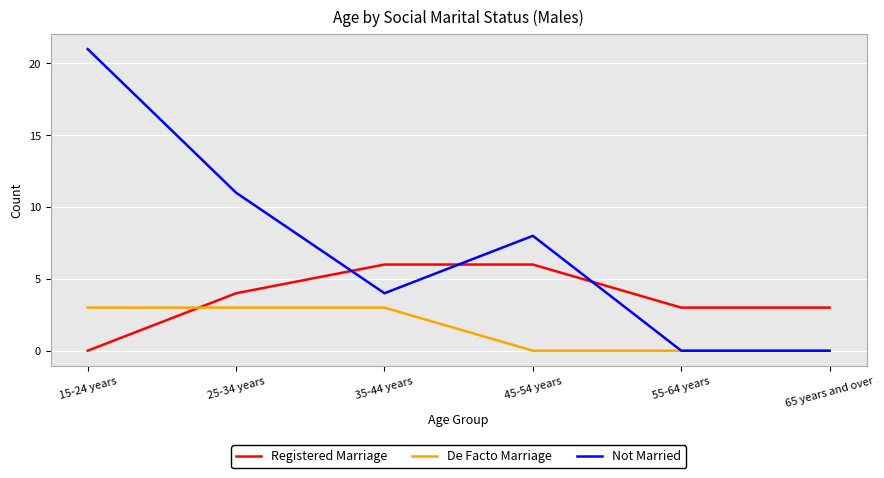

Reading right to left, transcribe all the data shown in this chart.

Registered Marriage: 3	3	6	6	4	0
De Facto Marriage: 0	0	0	3	3	3
Not Married: 0	0	8	4	11	21